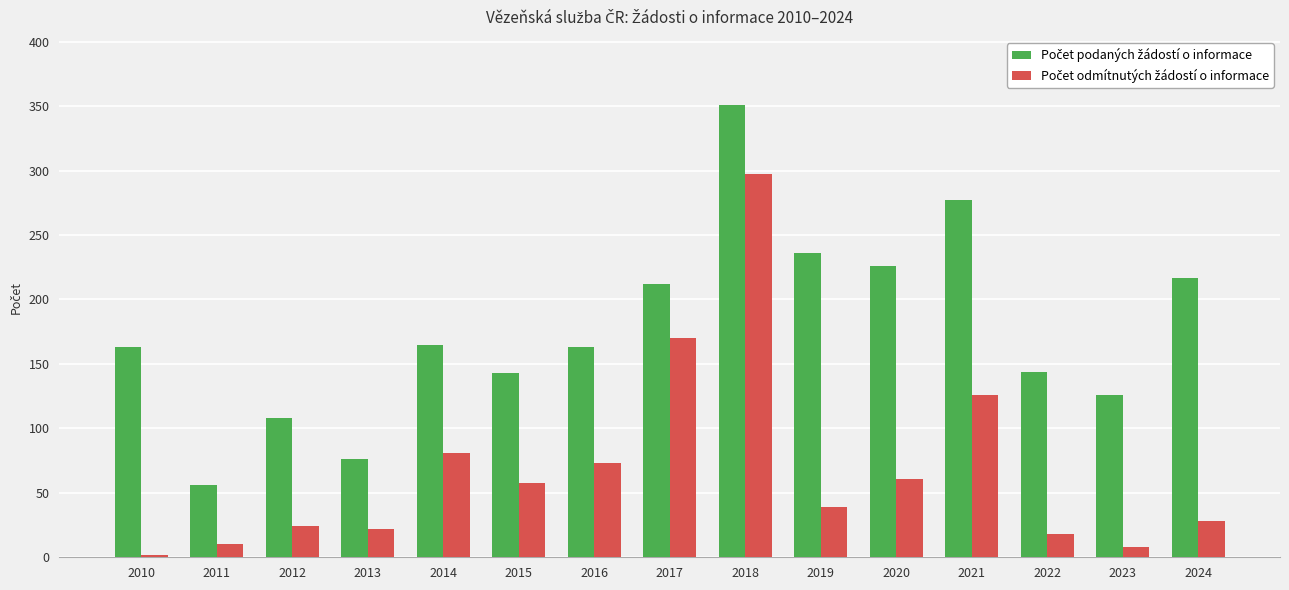

What is the total value across all series at 2017?

382